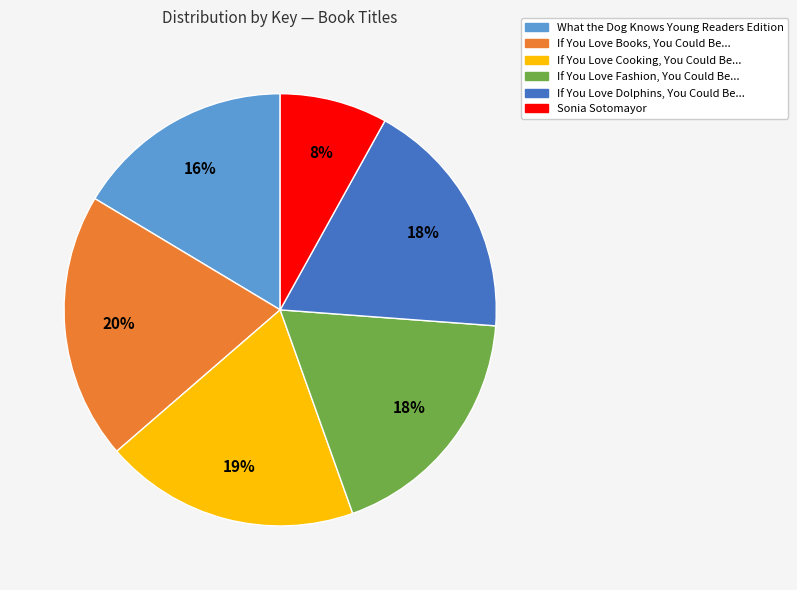

Approximately how many times larger is the value at If You Love Dolphins, You Could Be... compared to What the Dog Knows Young Readers Edition?

1.1